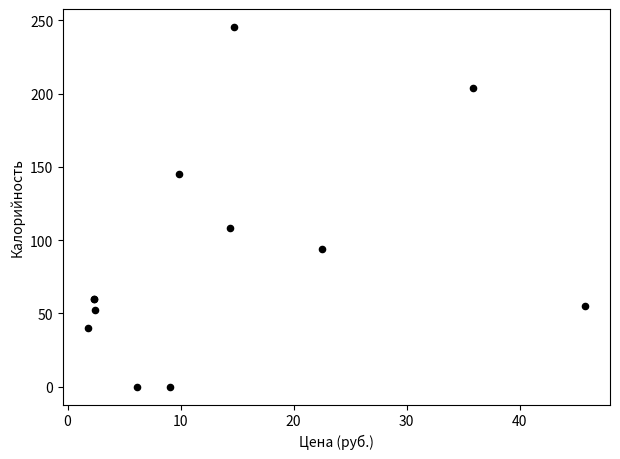

What Y value in the scatter plot is closest to 122?

108.0